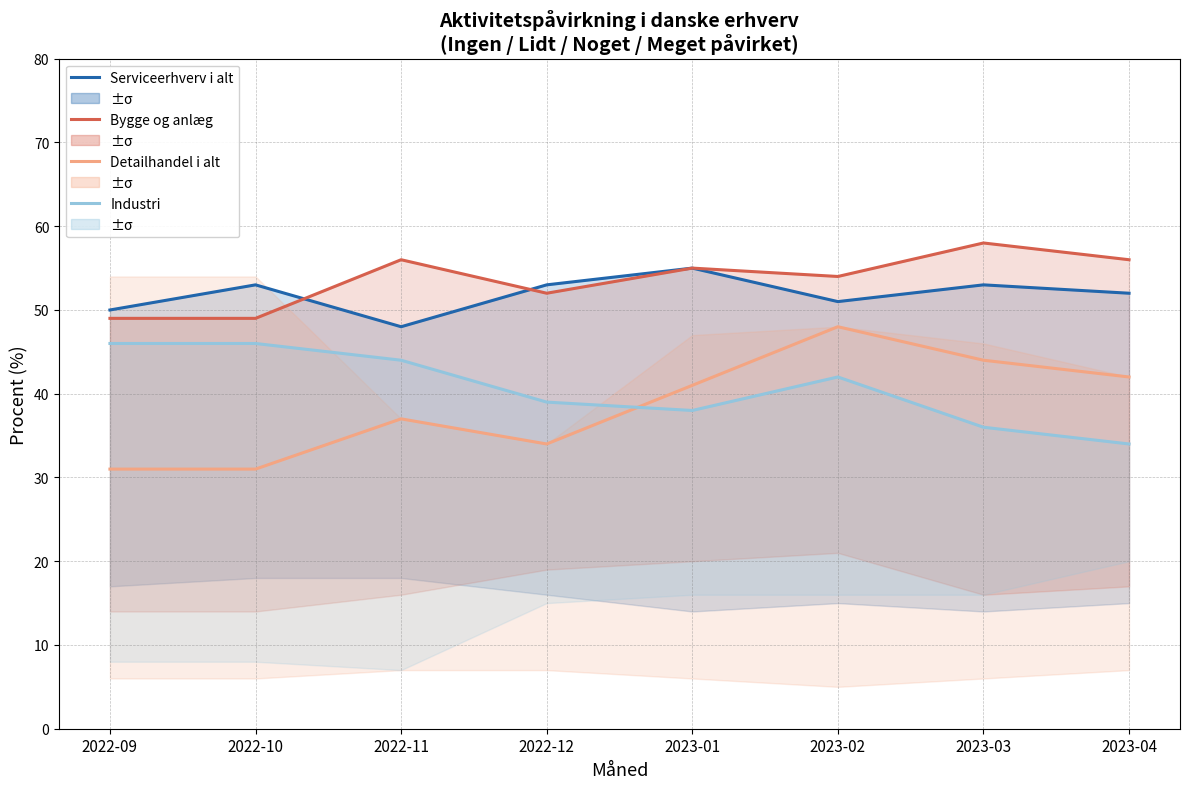

The Bygge og anlæg series shows 58 at 2023-03. True or false?

True